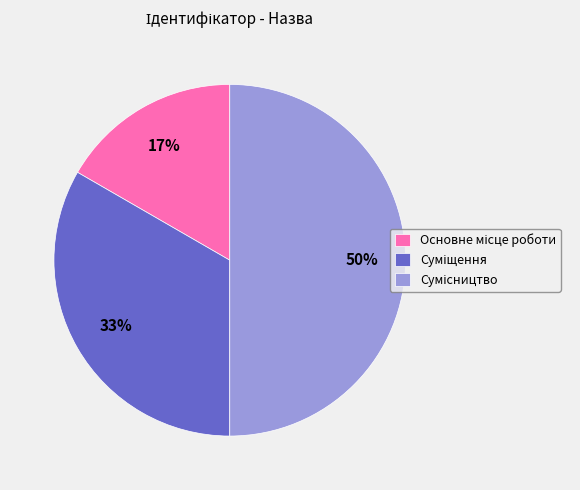

To the nearest percent, what is the difference between the largest and smallest slice percentages?

33%